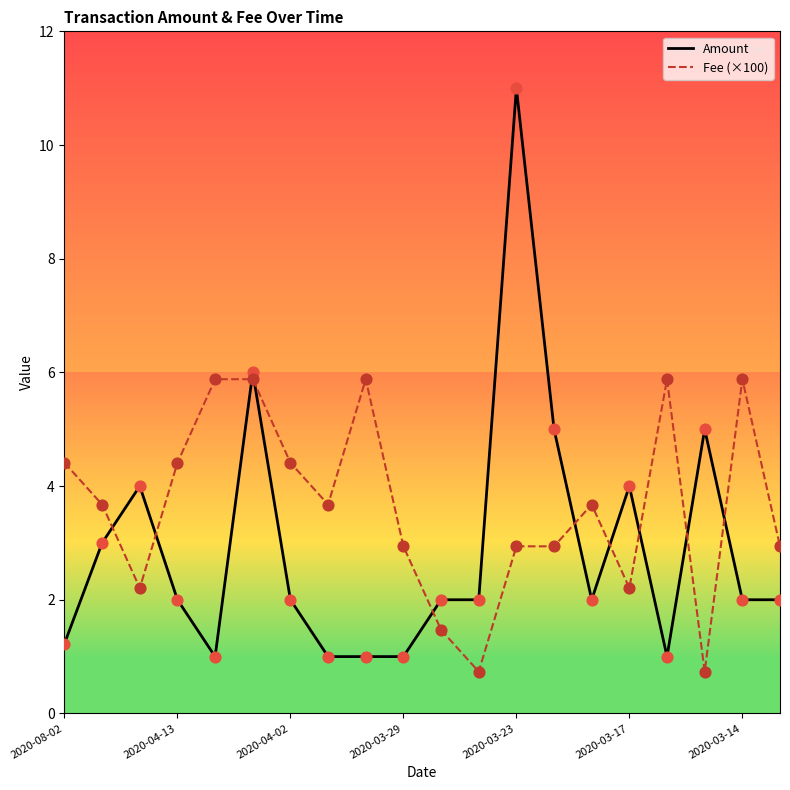

Which series has the largest range (max minus min)?

Amount